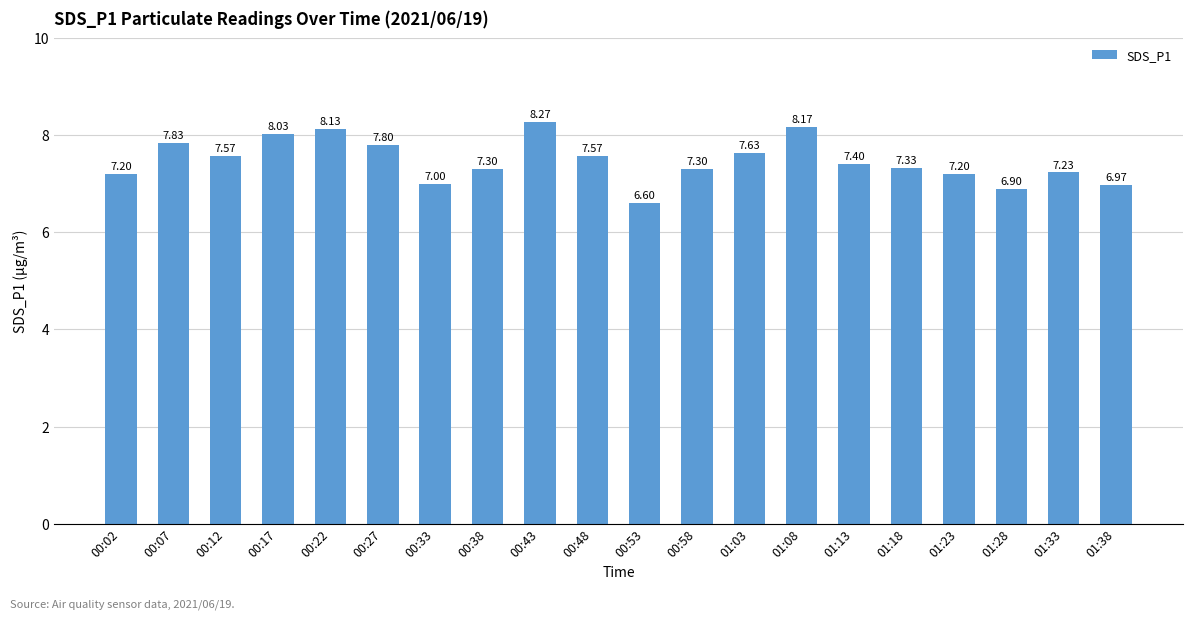

What is the difference between the maximum and minimum values?

1.7